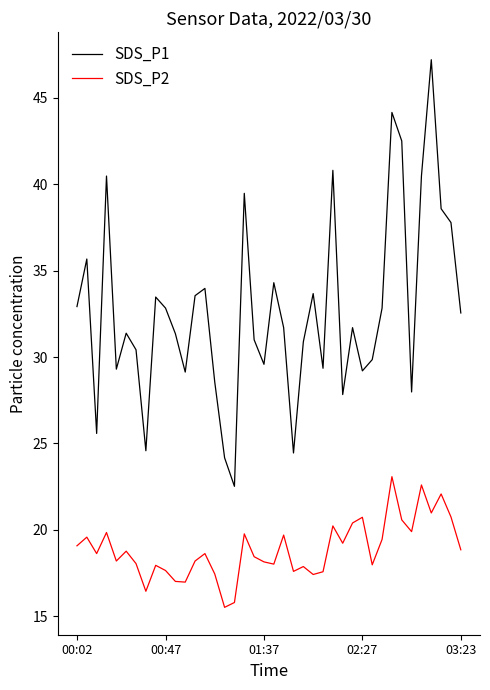

Which series has the widest spread of values?

SDS_P1